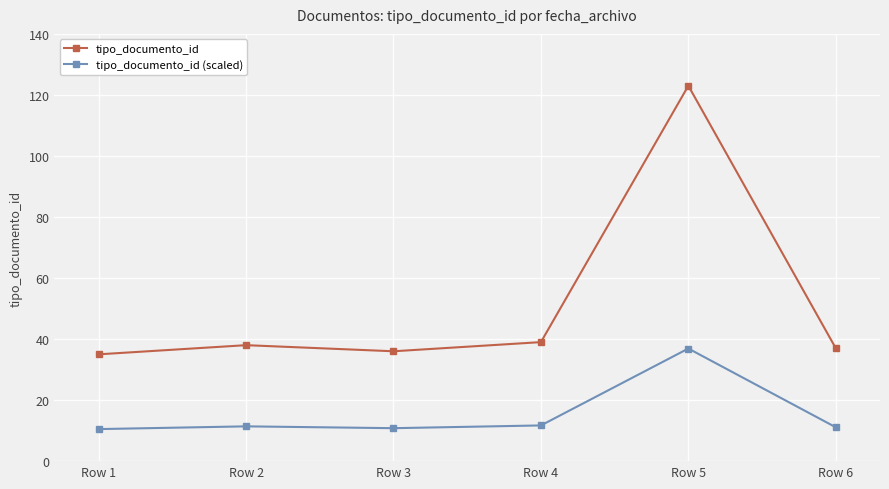

Which series has the largest range (max minus min)?

tipo_documento_id